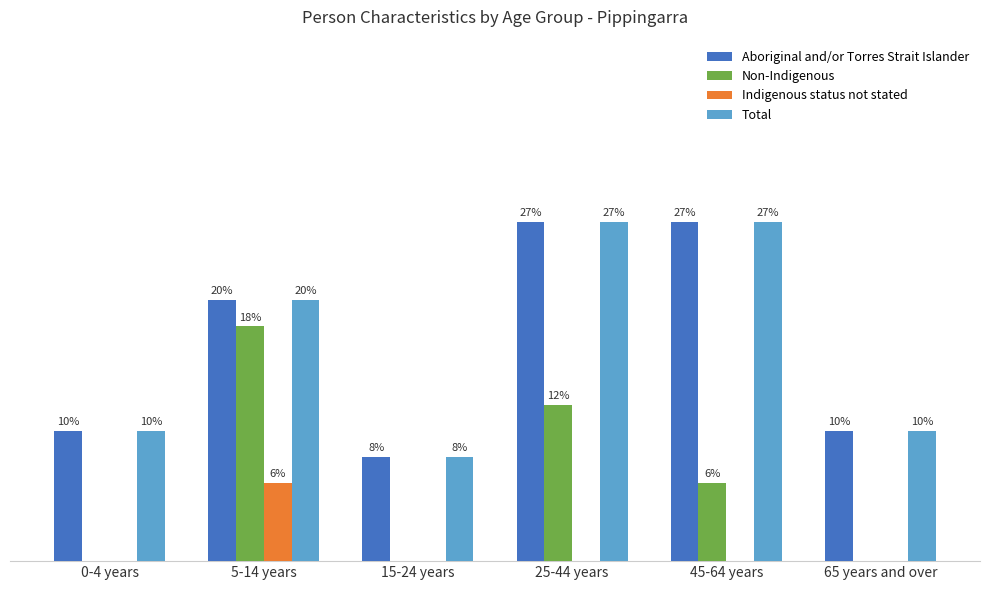

Does the chart contain stacked bars?

No